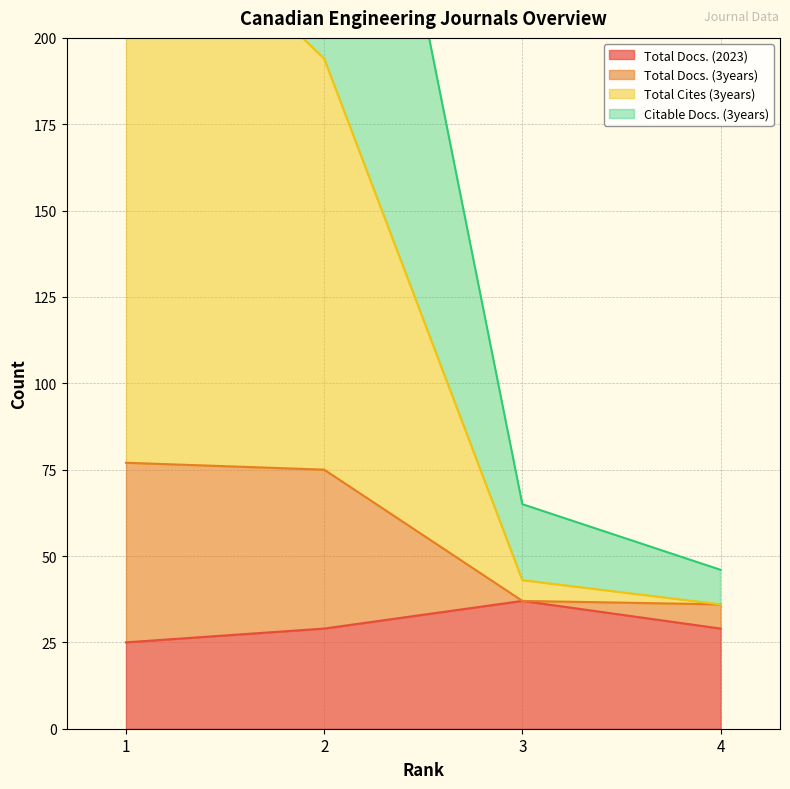

What is the sum of the Total Docs. (2023) values at 2 and 3?

66